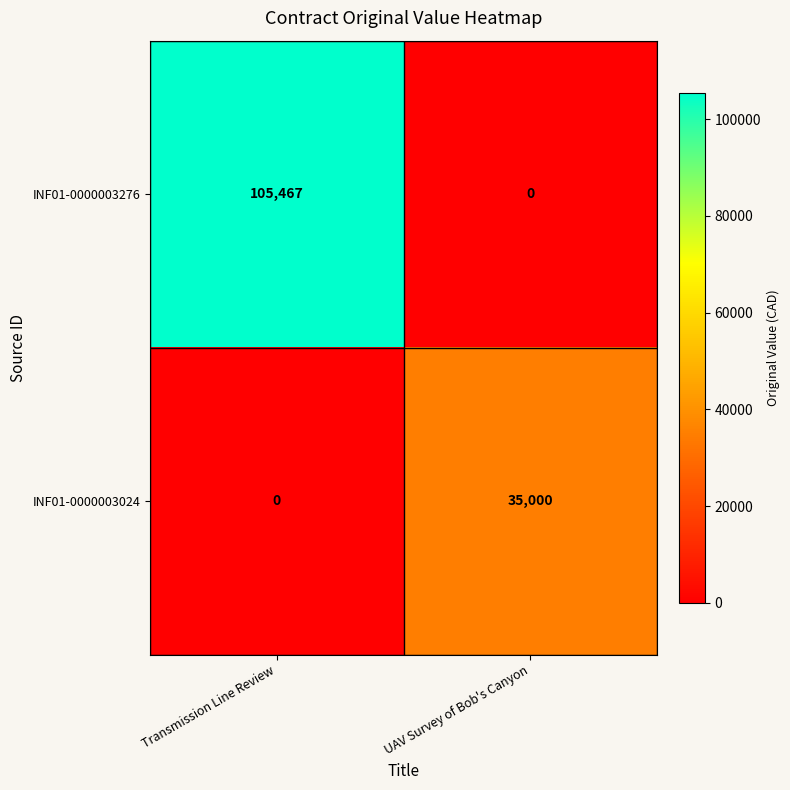

What is the greatest value displayed?

105467